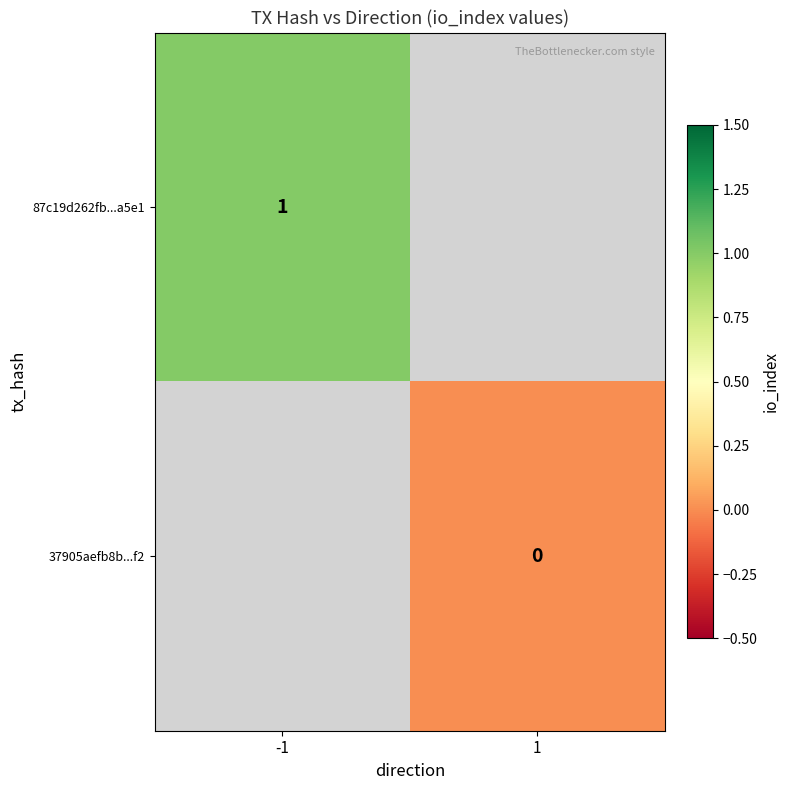

Which category has the highest value in the 37905aefb8b...f2 series?

-1